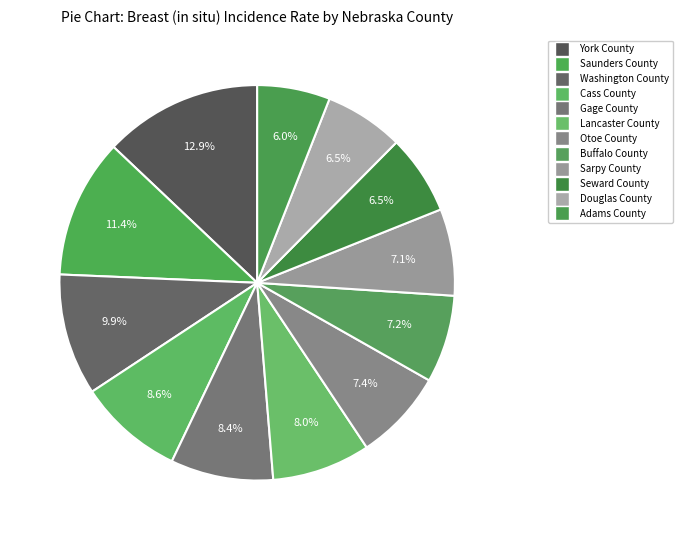

Do Cass County and Lancaster County together represent more than half of the pie?

No